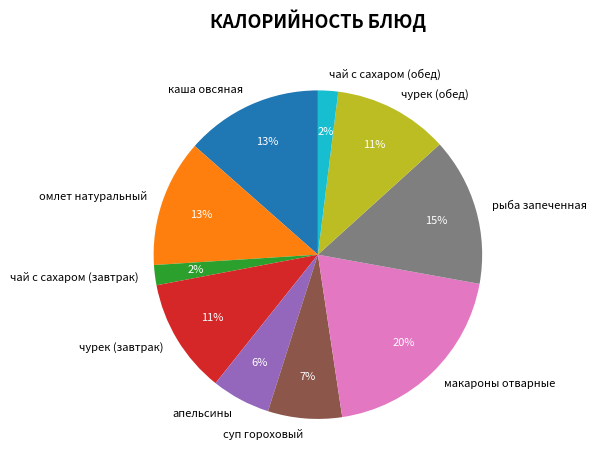

To the nearest percent, what percentage of the pie is апельсины?

6%